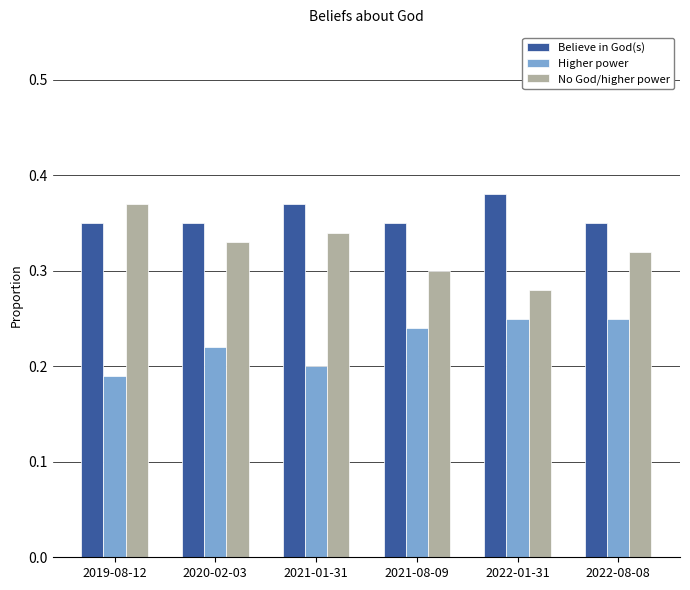

What is the total value across all series at 2022-08-08?

0.9